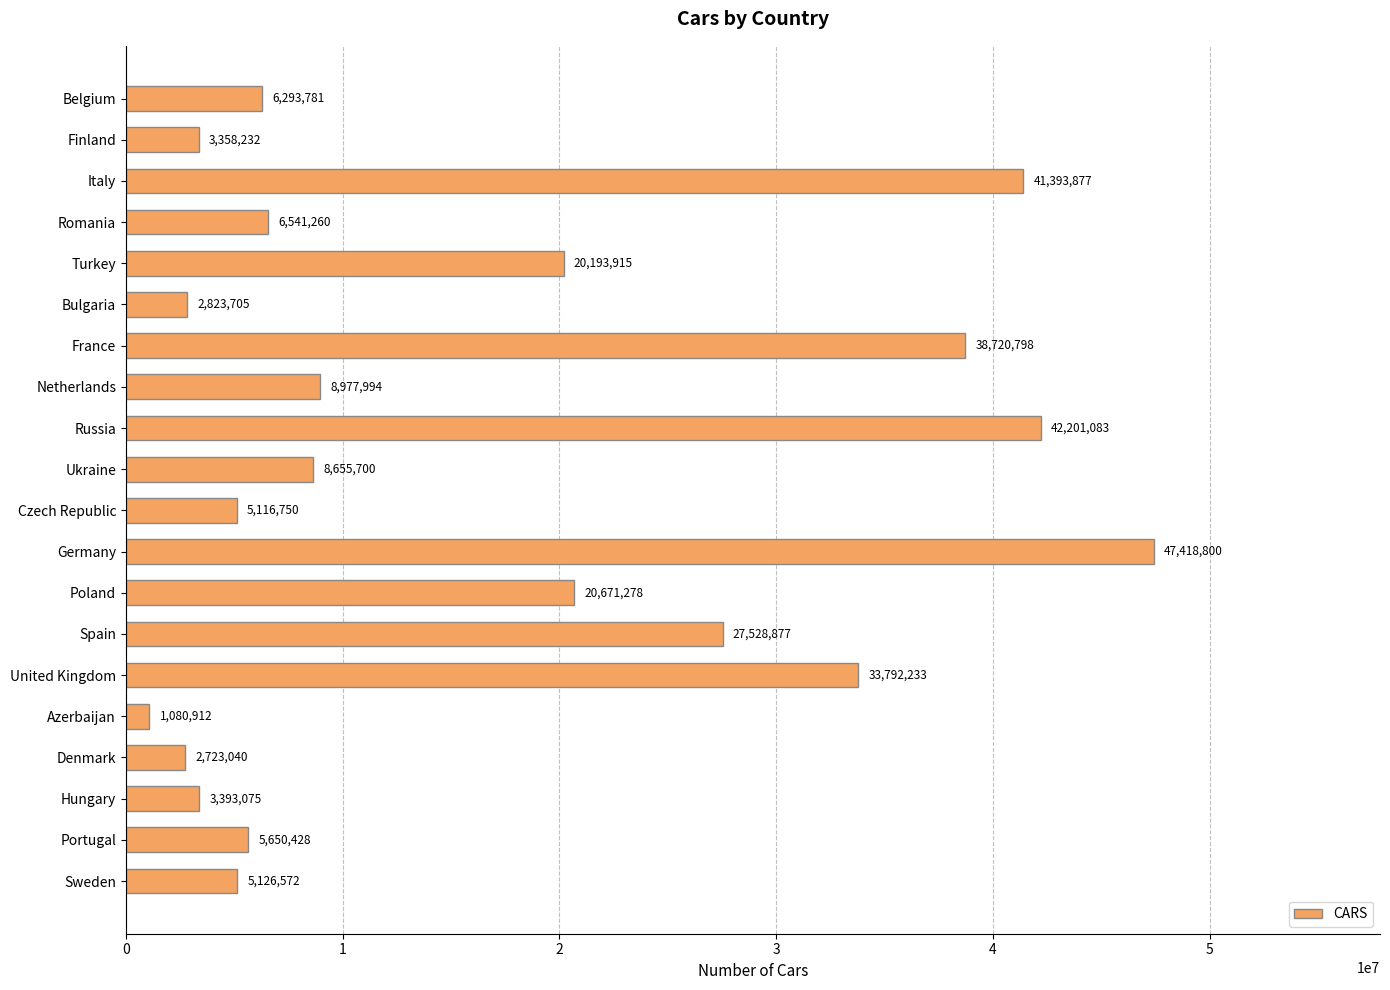

What is the ratio of the value at Ukraine to the value at Denmark?

3.2